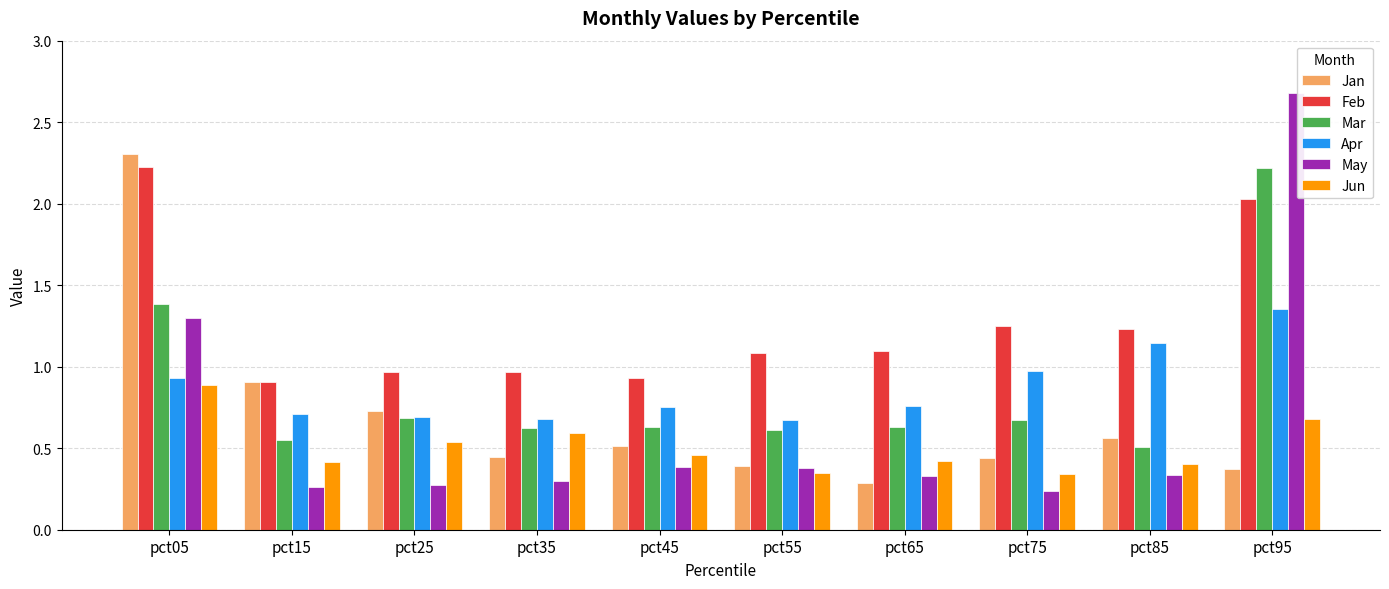

True or false: Apr has a value of 1.0 at pct75.

True